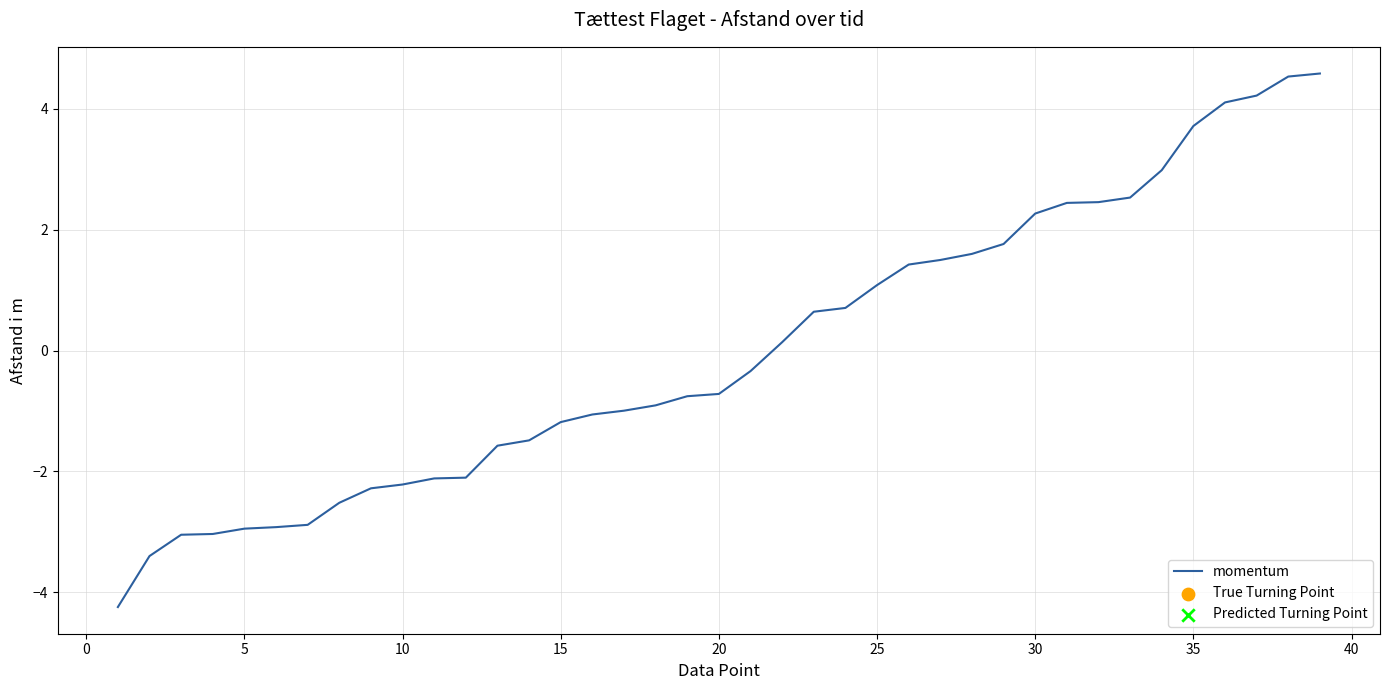

What is the difference between the maximum and minimum values?

8.8